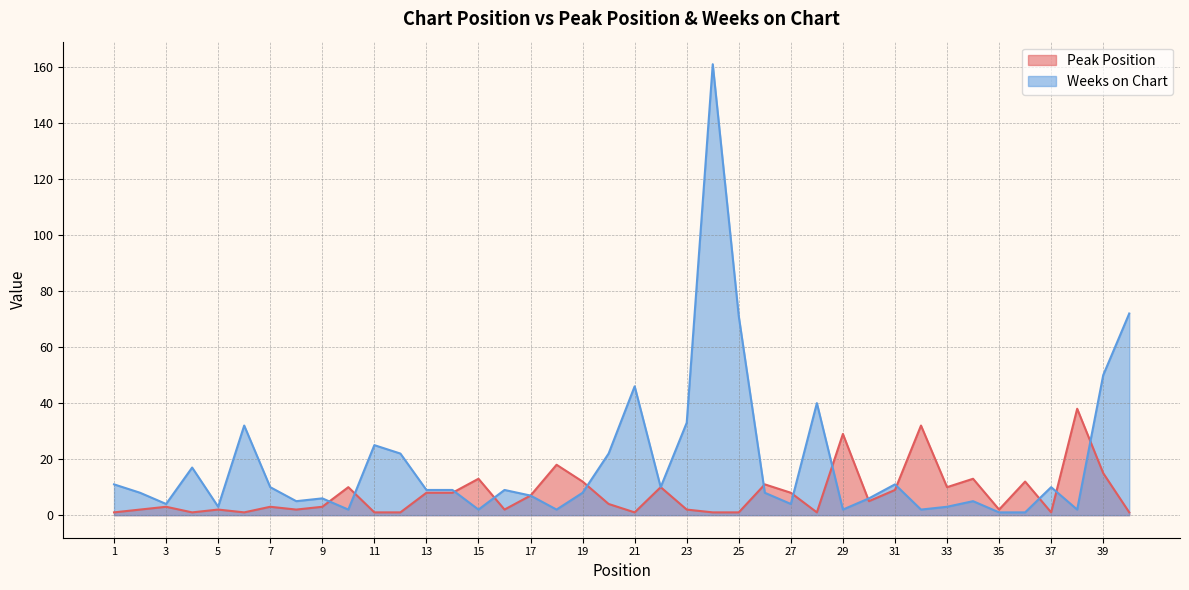

Which series has the widest spread of values?

Weeks on Chart